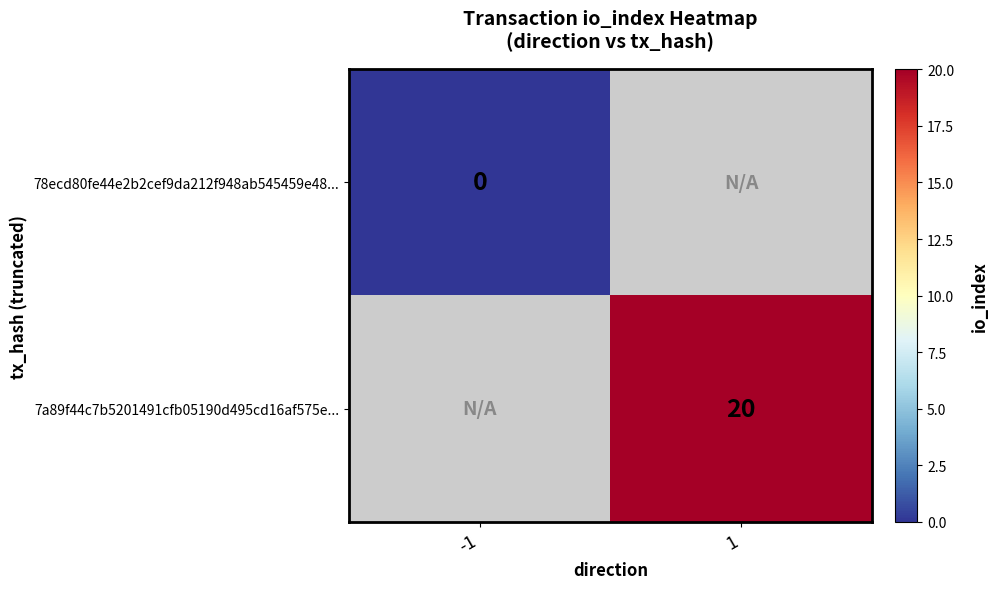

Between -1 and 1, which is larger?

1